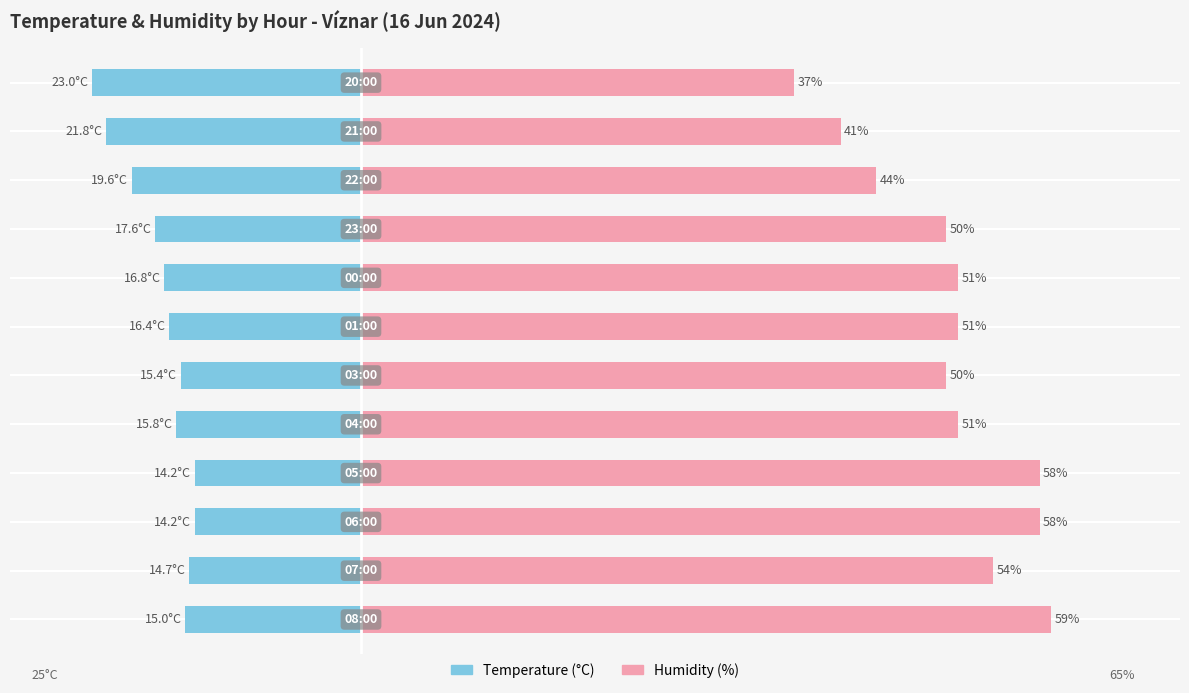

Reading left to right, list all the values displayed in this chart.

Temperature (°C): -15.0	-14.7	-14.2	-14.2	-15.8	-15.4	-16.4	-16.8	-17.6	-19.6	-21.8	-23.0
Humidity (%): 59.0	54.0	58.0	58.0	51.0	50.0	51.0	51.0	50.0	44.0	41.0	37.0